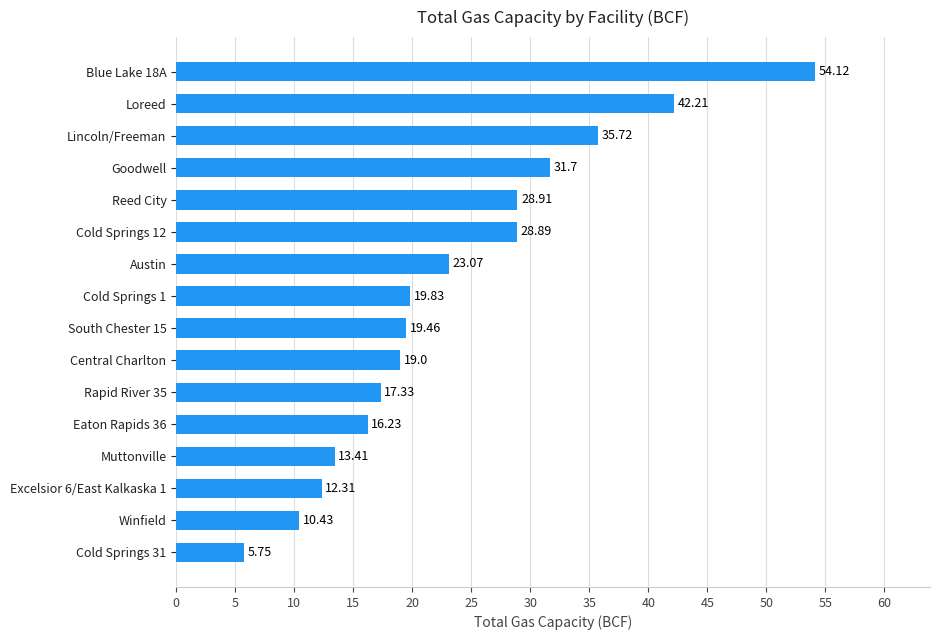

Between Cold Springs 1 and Goodwell, which is larger?

Goodwell